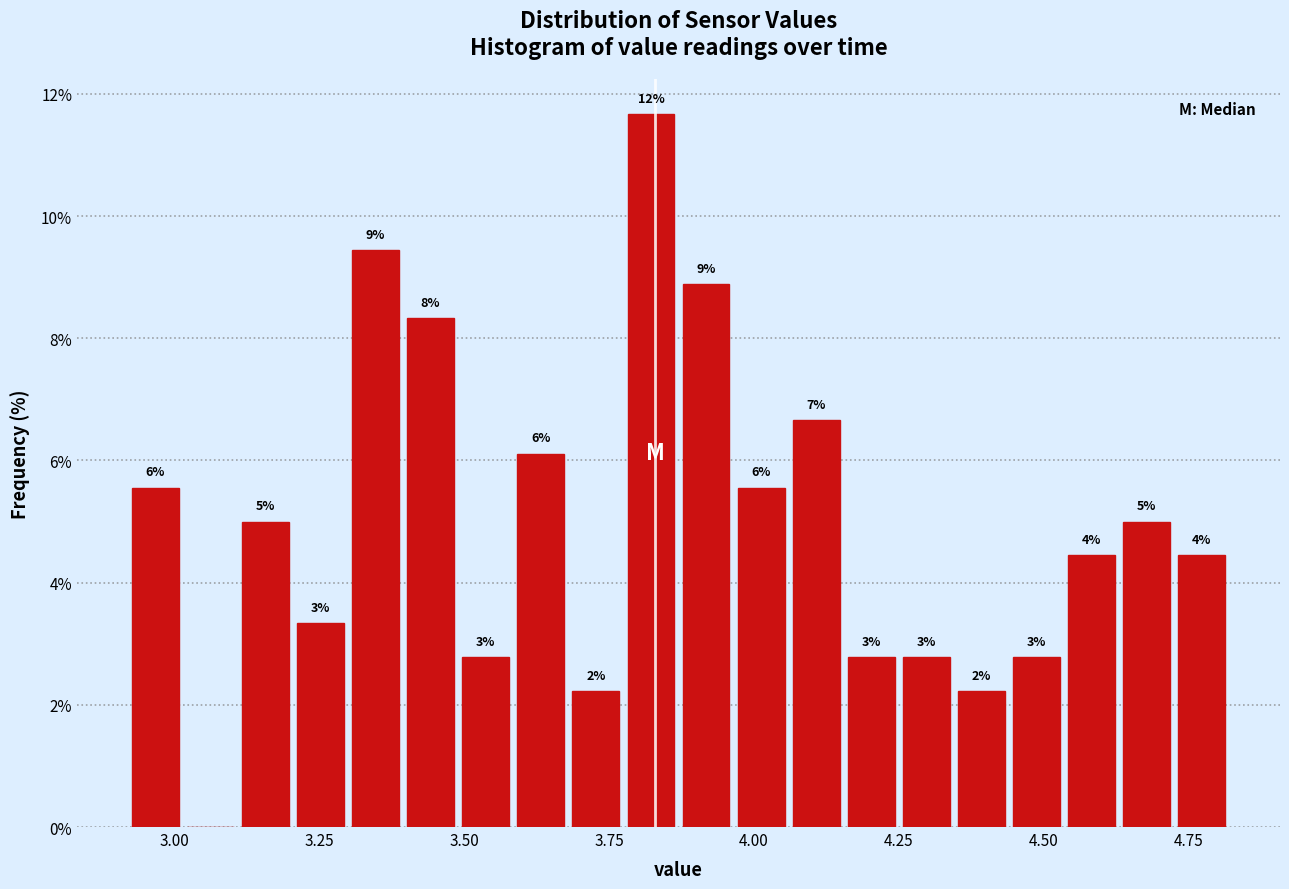

Around what value on the x-axis is the tallest bar? Give the approximate position of its centre, as read against the axis.

3.80